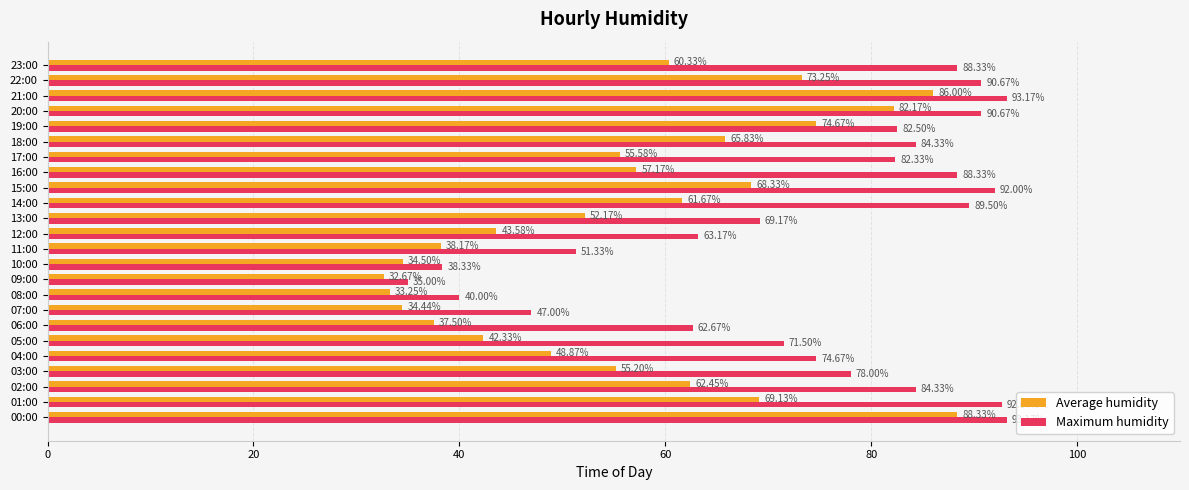

Is the value of Maximum humidity at 08:00 greater than the value of Average humidity at 15:00?

No